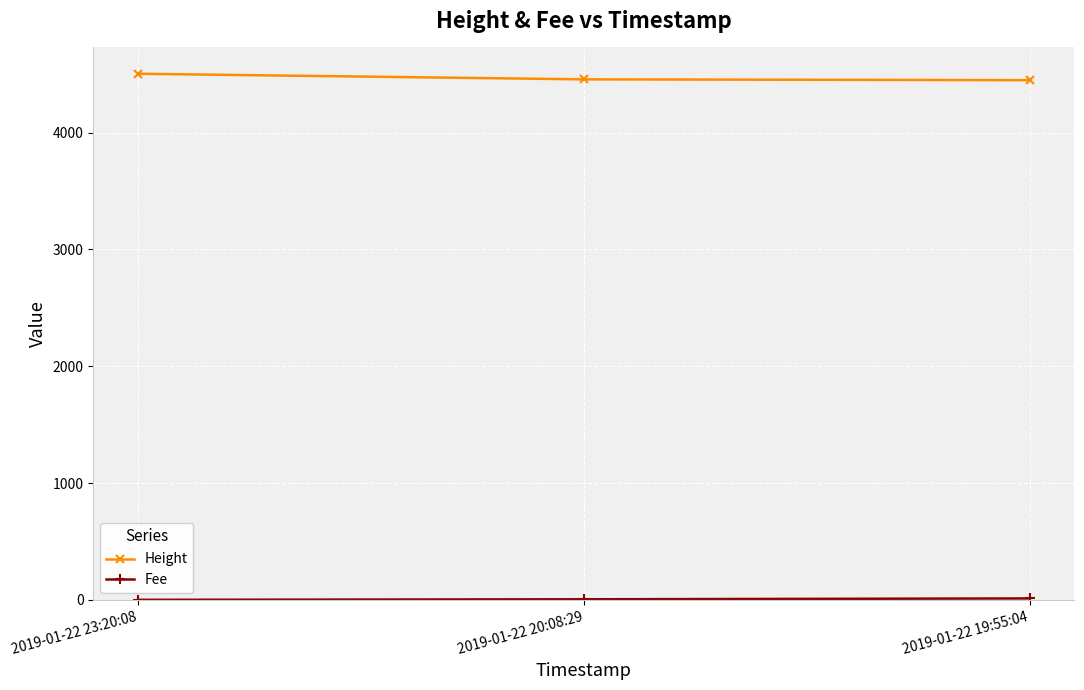

At how many categories does at least one series exceed 407?

3